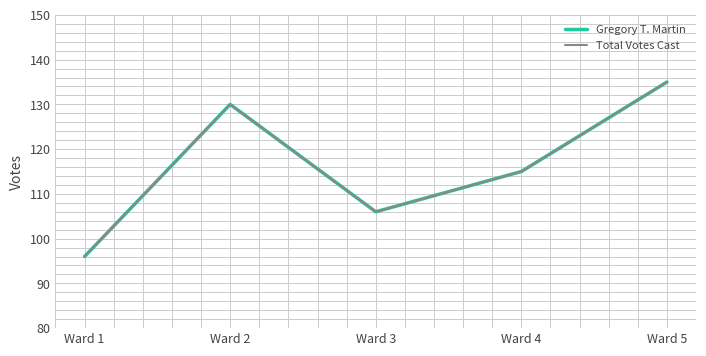

Reading left to right, extract all data points from this chart.

Gregory T. Martin: Ward 1=96	Ward 2=130	Ward 3=106	Ward 4=115	Ward 5=135
Total Votes Cast: Ward 1=96	Ward 2=130	Ward 3=106	Ward 4=115	Ward 5=135